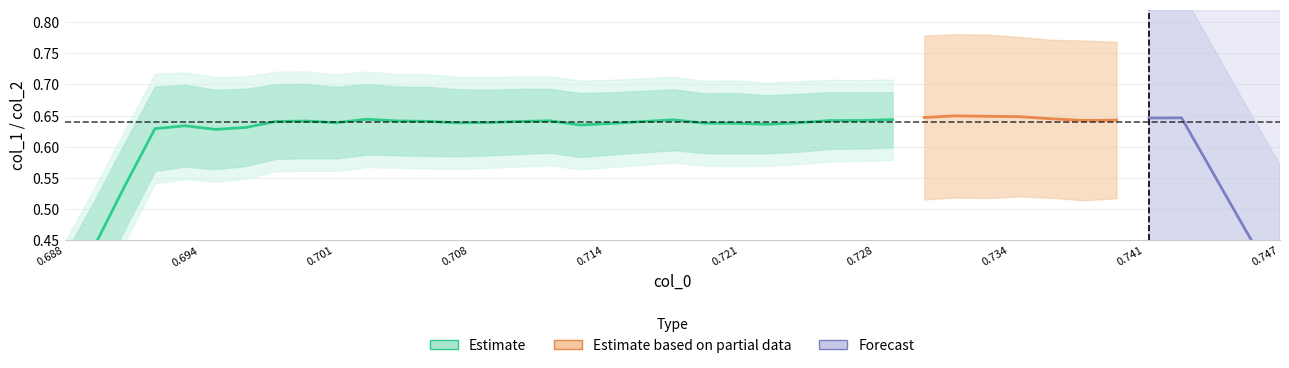

What is the average value of the x series?

0.7